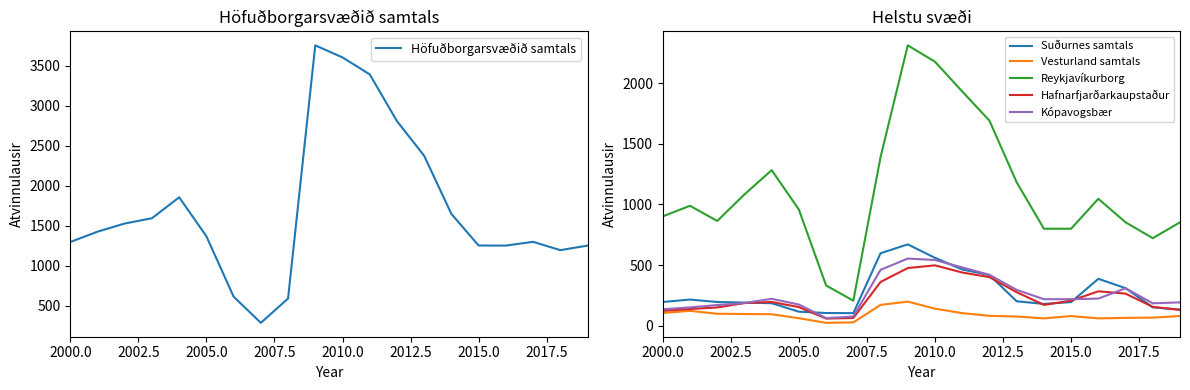

True or false: Reykjavíkurborg and Suðurnes samtals intersect in this chart.

False